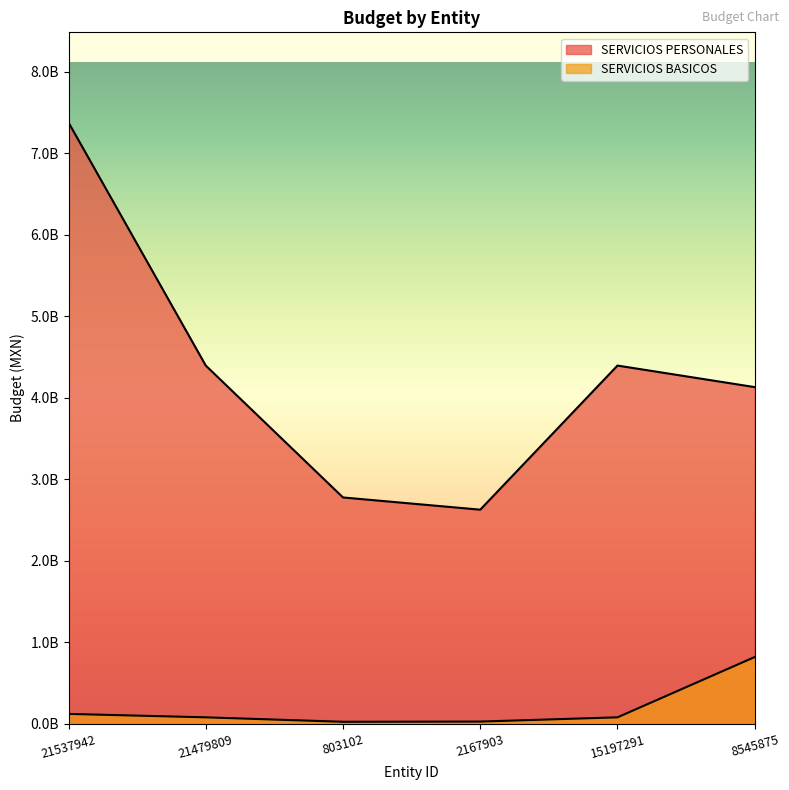

What position from the left is 21479809?

2